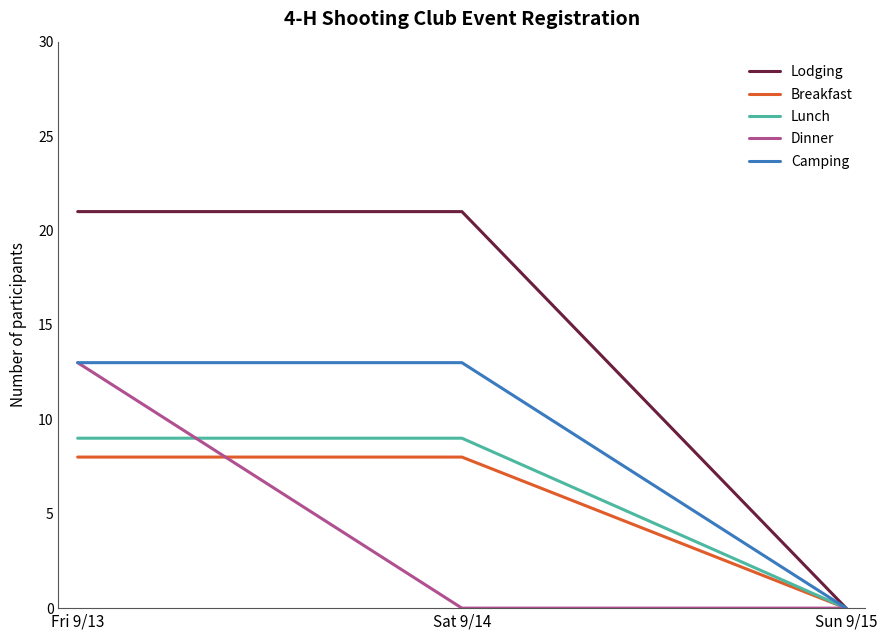

At which label does Lunch reach its minimum?

Sun 9/15